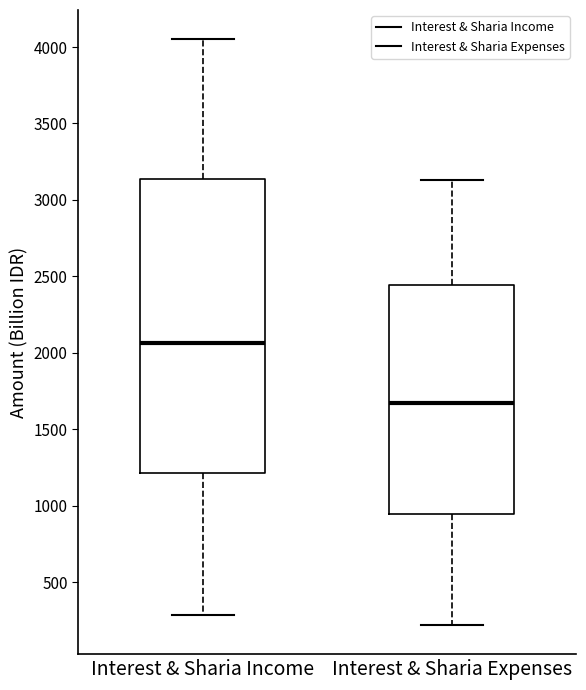

Reading left to right, read every box against the y-axis: the position of its median line, the range the box covers, and the ends of its whiskers. The values are not printed on the chart, so give them approximately, as read against the axis.

Interest & Sharia Income: median 2050, box 1200 to 3150, whiskers 300 to 4050
Interest & Sharia Expenses: median 1650, box 950 to 2450, whiskers 200 to 3150